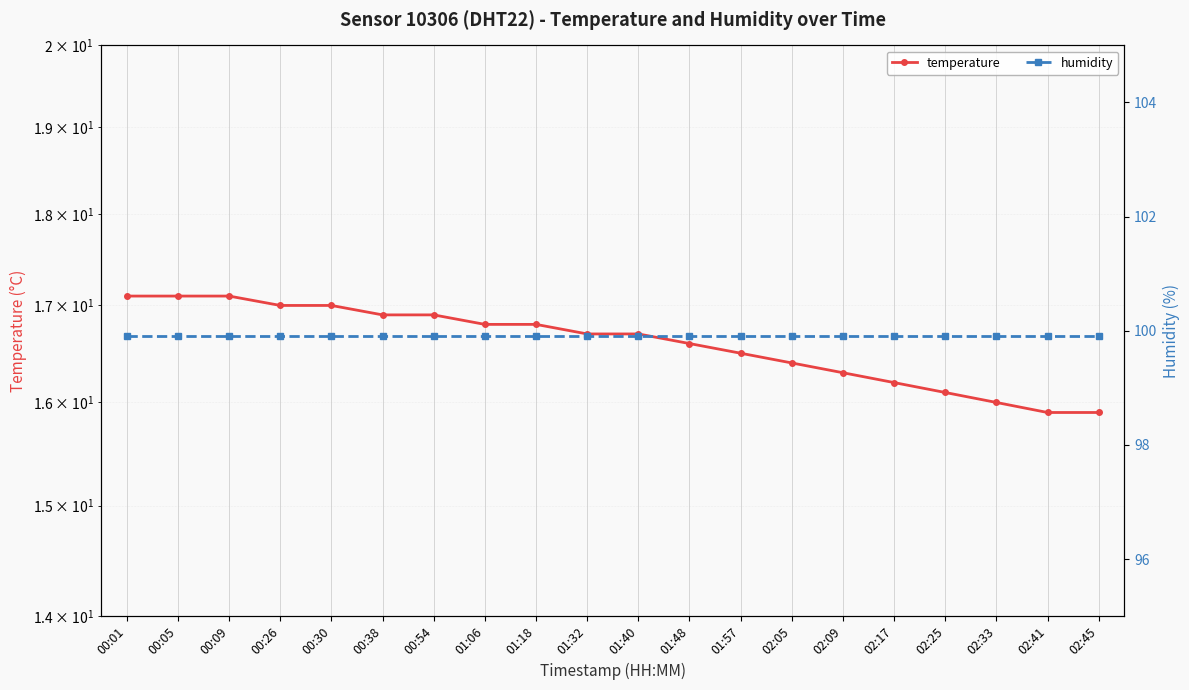

True or false: temperature and humidity cross at least once.

False